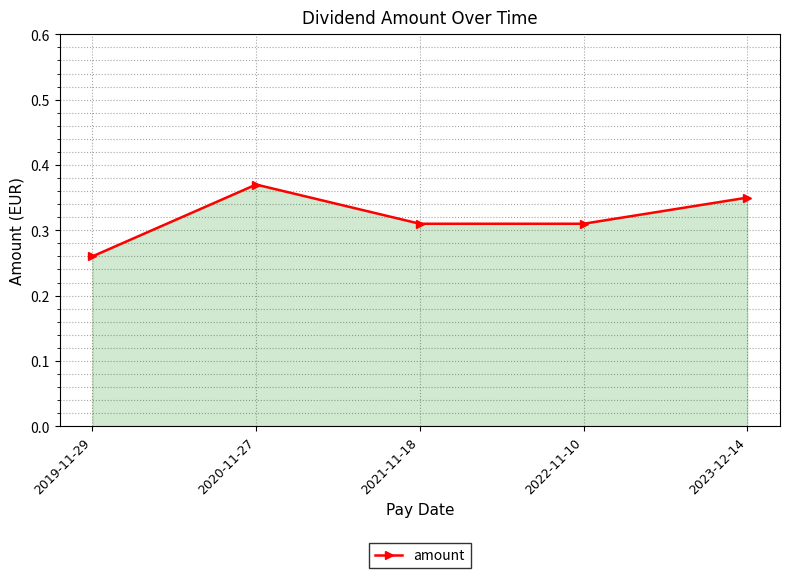

Which label corresponds to the largest value in the chart?

2020-11-27